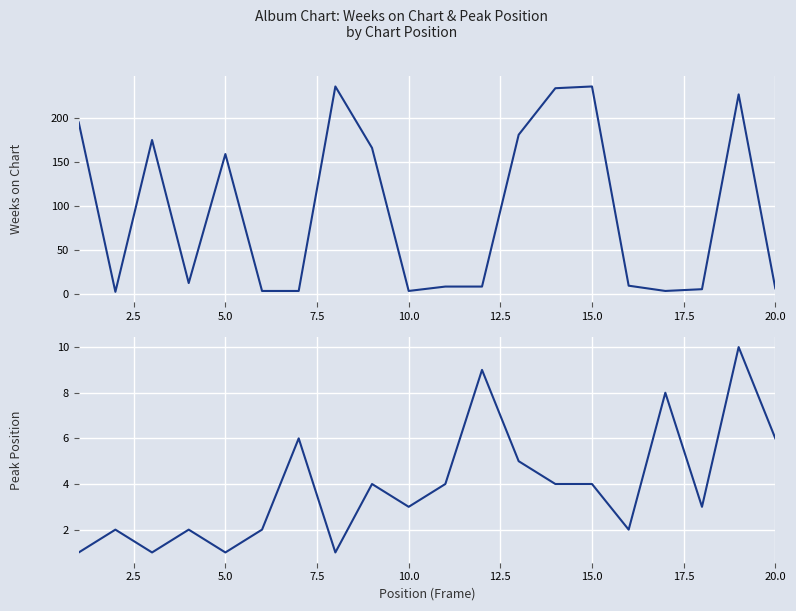

What is the sum of all Weeks on Chart values?

1871